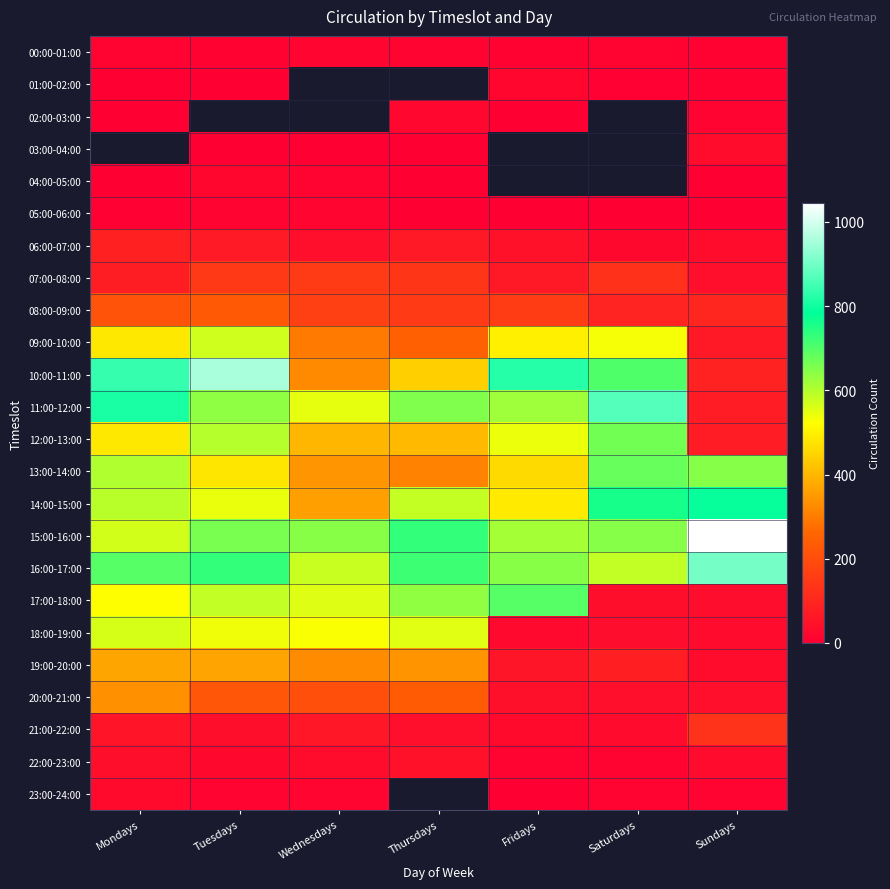

What is the maximum value shown in the chart?

1045.0